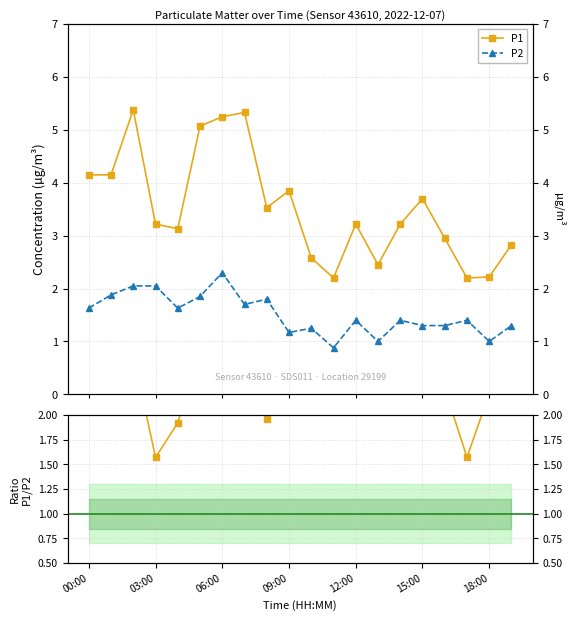

What is the difference between the maximum and minimum values in the P1 series?

3.2